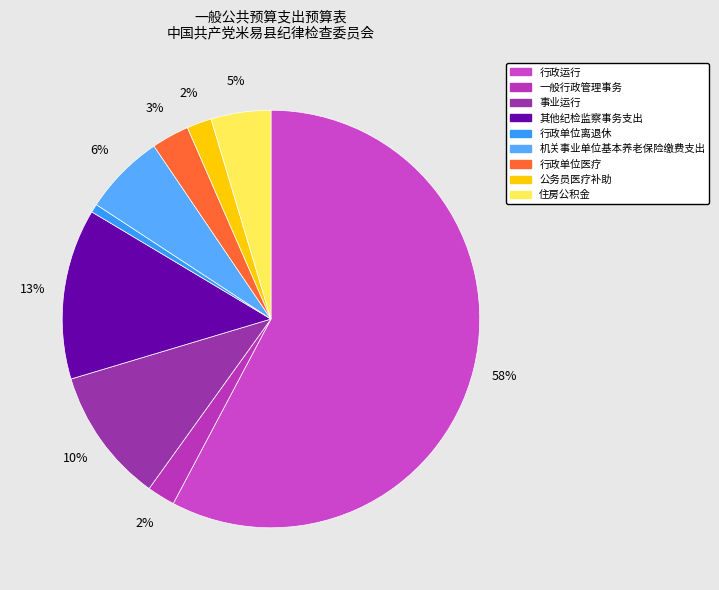

The 行政单位离退休 slice represents 11% of the pie. True or false?

False